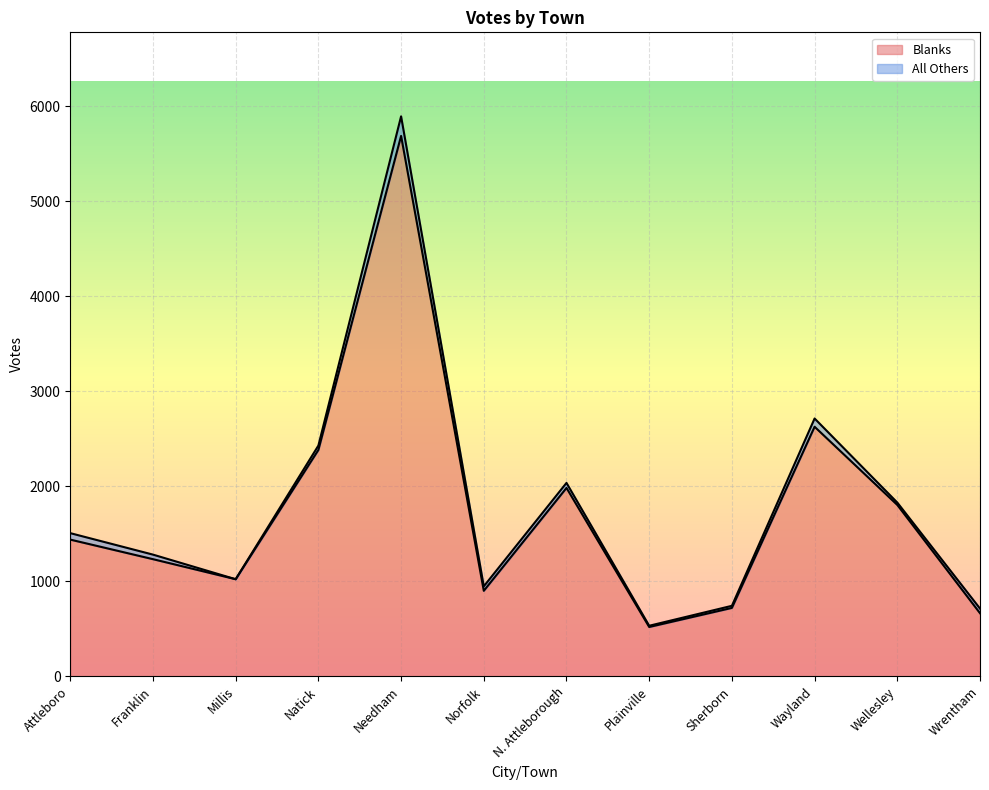

What is the smallest value displayed?

520